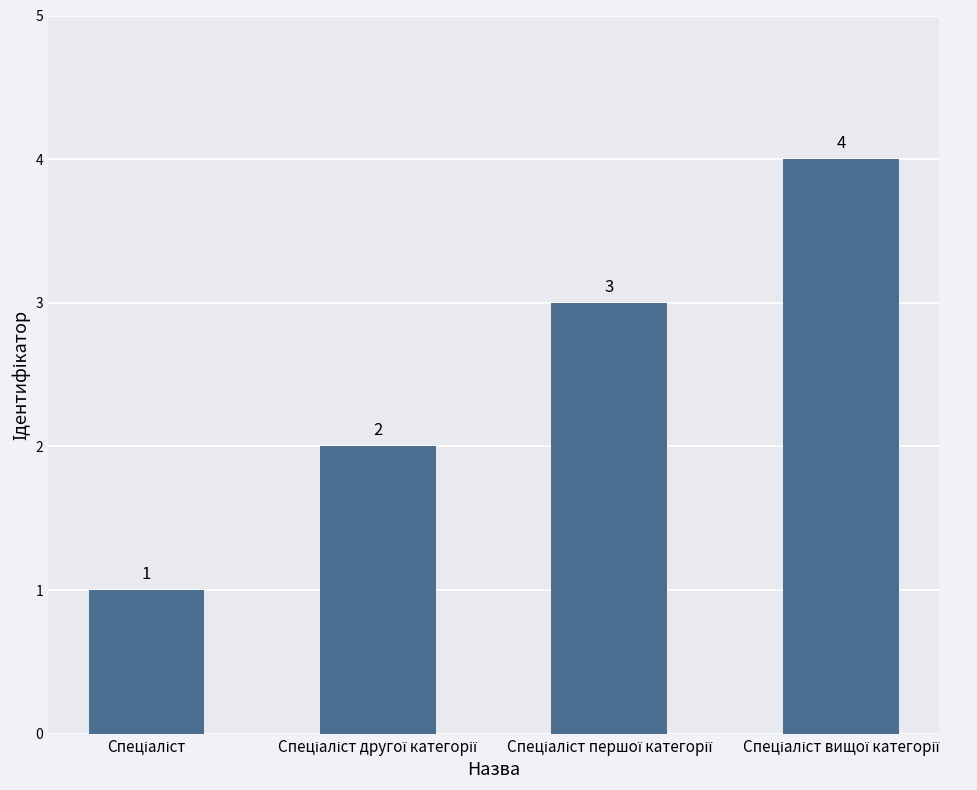

What is the sum of all values?

10